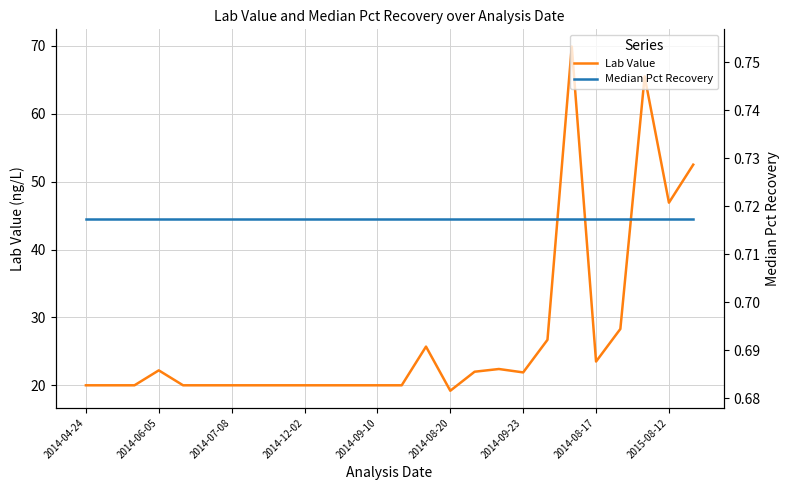

Does the chart have visible grid lines?

Yes